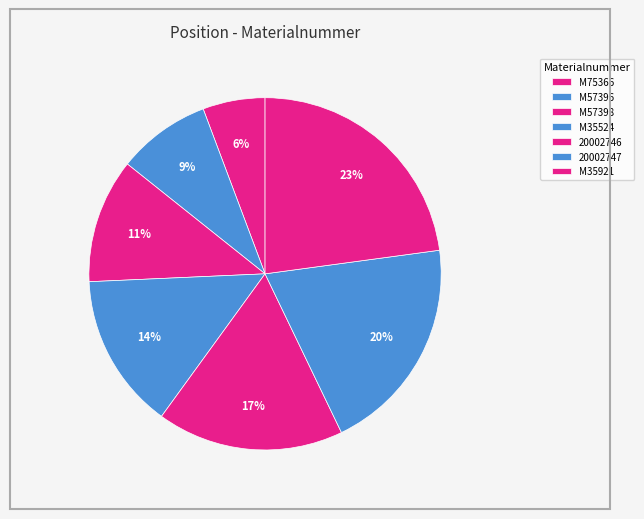

To the nearest percent, what is the average slice percentage?

14%